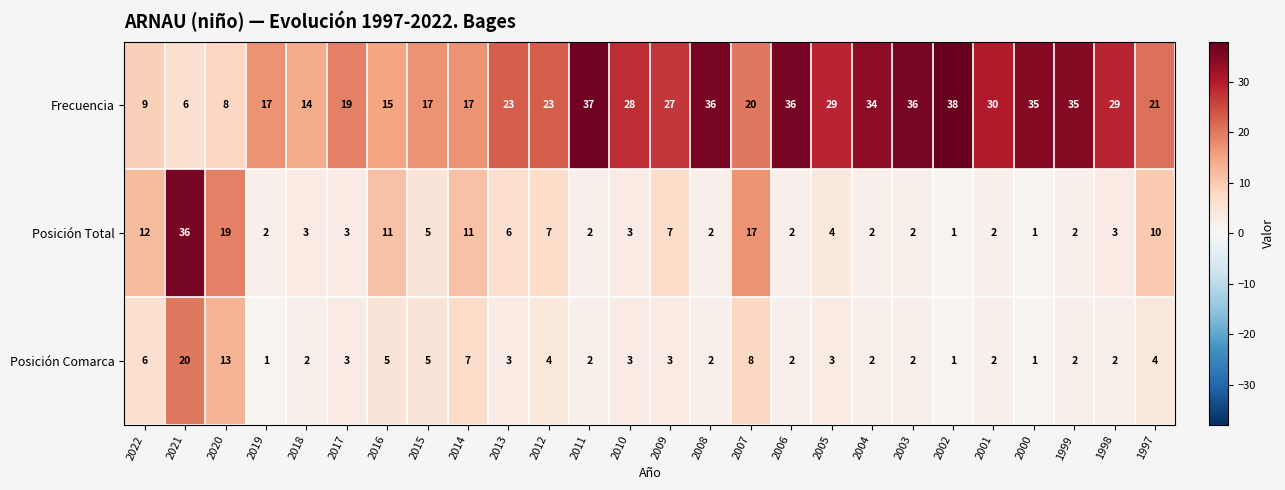

Count the number of data series in this chart.

3